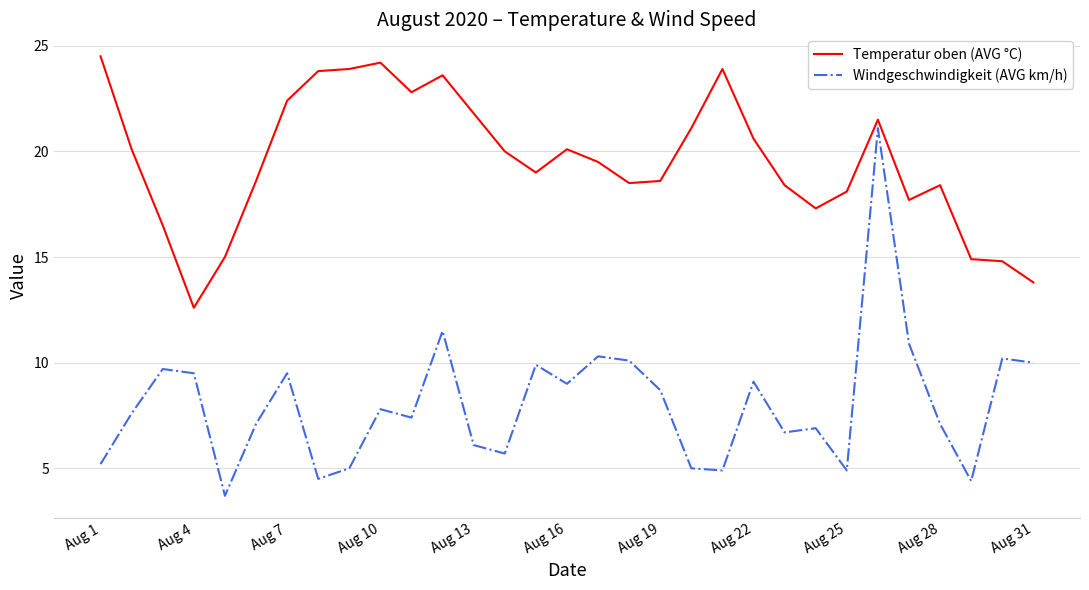

Reading left to right, transcribe all the data shown in this chart.

Temperatur oben (AVG °C): 24.5	20.1	16.5	12.6	15.0	18.6	22.4	23.8	23.9	24.2	22.8	23.6	21.8	20.0	19.0	20.1	19.5	18.5	18.6	21.1	23.9	20.6	18.4	17.3	18.1	21.5	17.7	18.4	14.9	14.8	13.8
Windgeschwindigkeit (AVG km/h): 5.2	7.6	9.7	9.5	3.7	7.1	9.5	4.5	5.0	7.8	7.4	11.5	6.1	5.7	9.9	9.0	10.3	10.1	8.7	5.0	4.9	9.1	6.7	6.9	4.9	21.1	10.9	7.1	4.4	10.2	10.0